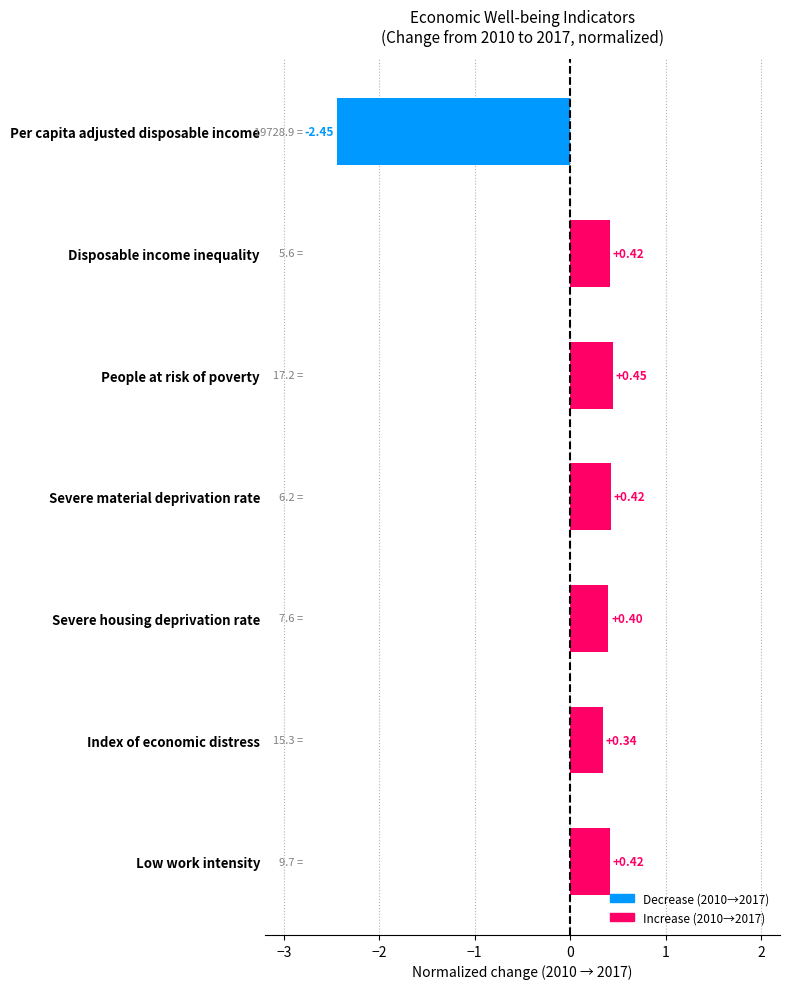

What is the sum of the values at Index of economic distress and Low work intensity?

0.8